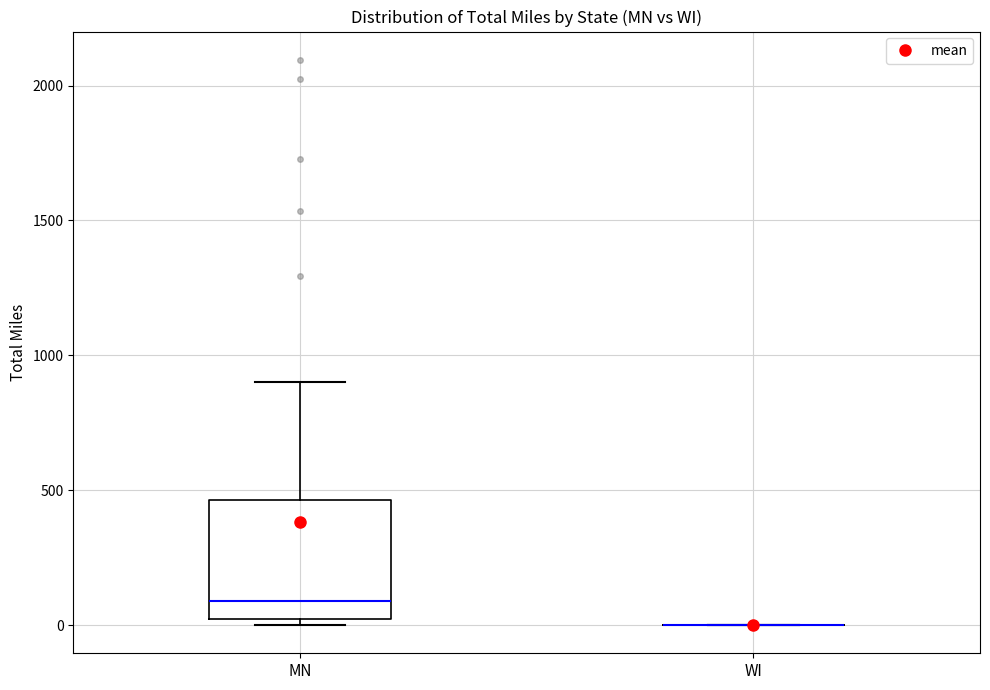

Which box is the tallest, from its lower edge to its upper edge?

MN